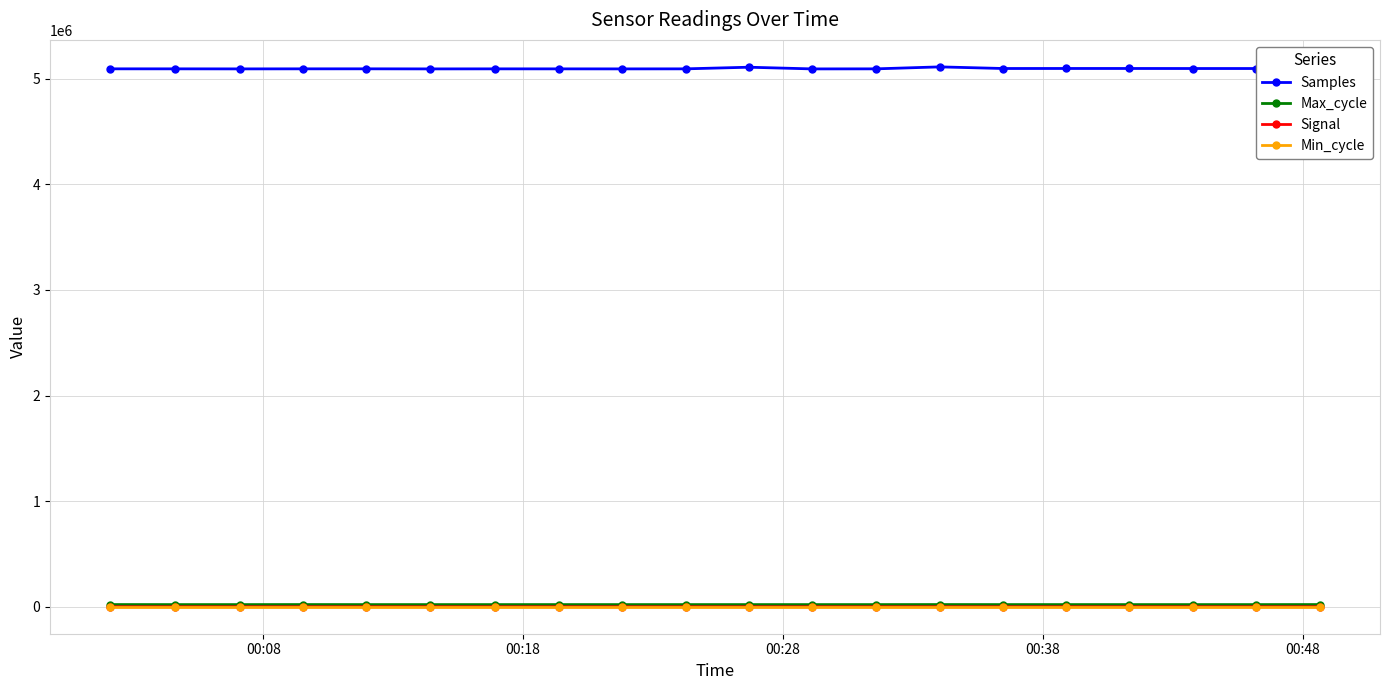

Which series has the largest range (max minus min)?

Samples